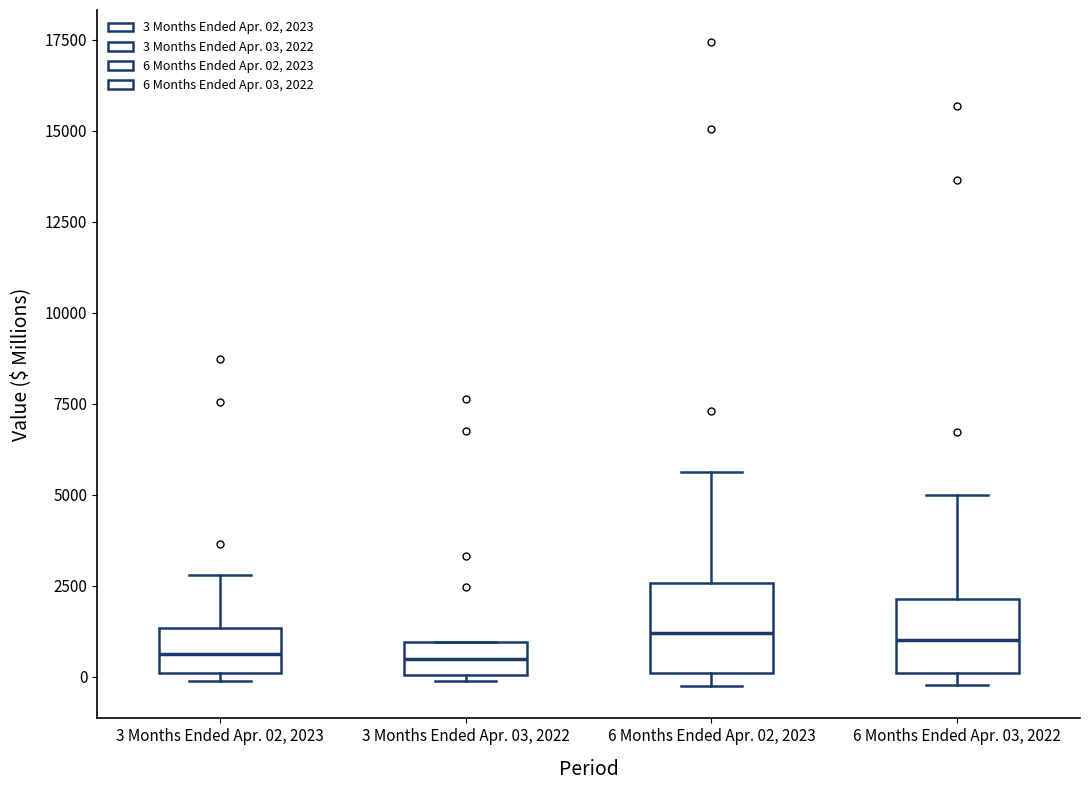

Reading left to right, transcribe this box plot: for each box, give where its median line is, the range the box spans, and where its two whiskers end, as read against the y-axis. The values are not printed on the chart, so give them approximately, as read against the axis.

3 Months Ended Apr. 02, 2023: median 500, box 0 to 1500, whiskers 0 (just below the box's lower edge) to 3000
3 Months Ended Apr. 03, 2022: median 500, box 0 to 1000, whiskers 0 (just below the box's lower edge) to 1000
6 Months Ended Apr. 02, 2023: median 1000, box 0 to 2500, whiskers -500 to 5500
6 Months Ended Apr. 03, 2022: median 1000, box 0 to 2000, whiskers 0 (just below the box's lower edge) to 5000